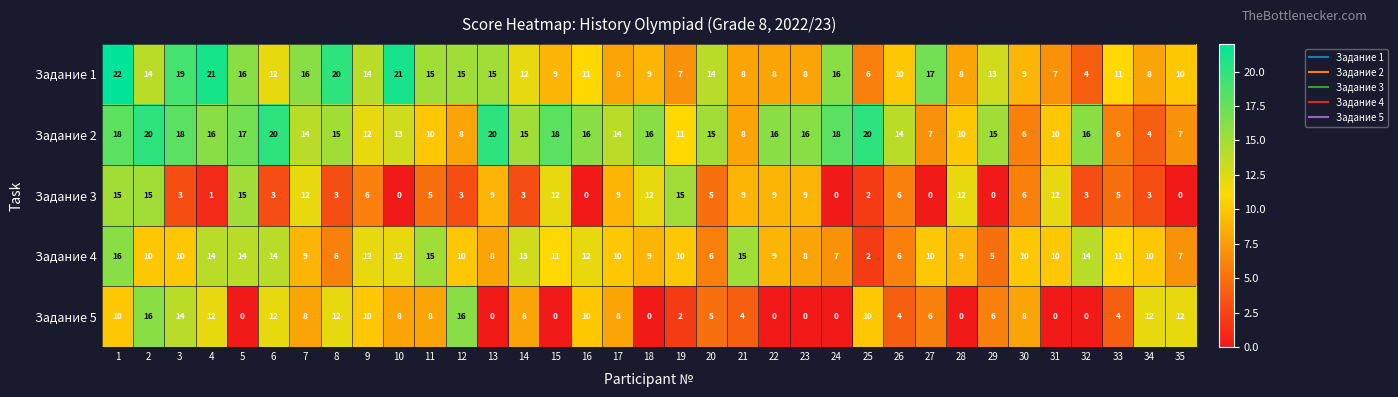

Which series has the largest range (max minus min)?

Задание 1